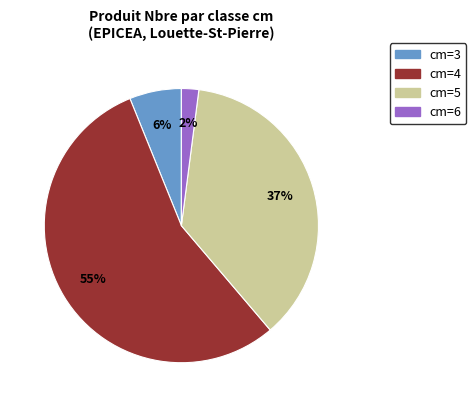

To the nearest percent, what is the difference between the largest and smallest slice percentages?

53%